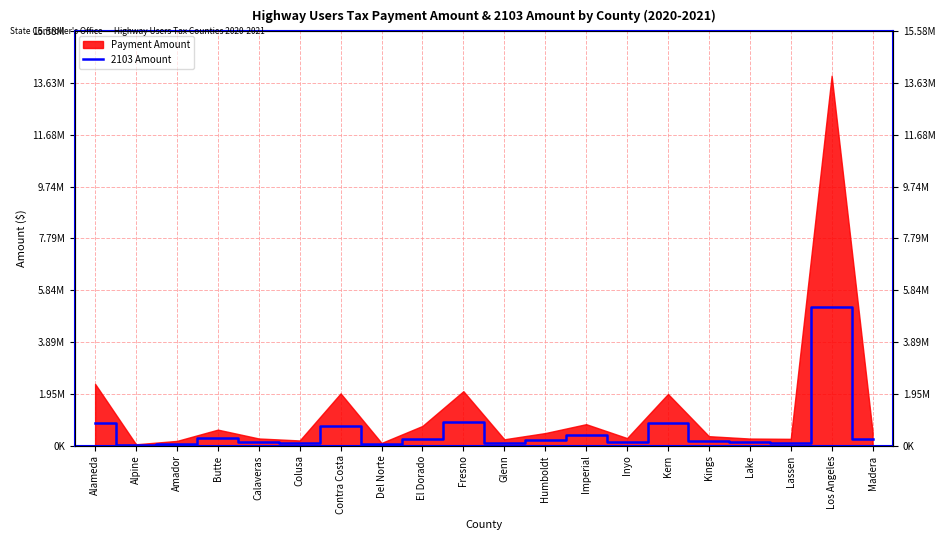

Does the chart display data point markers on the line(s)?

No